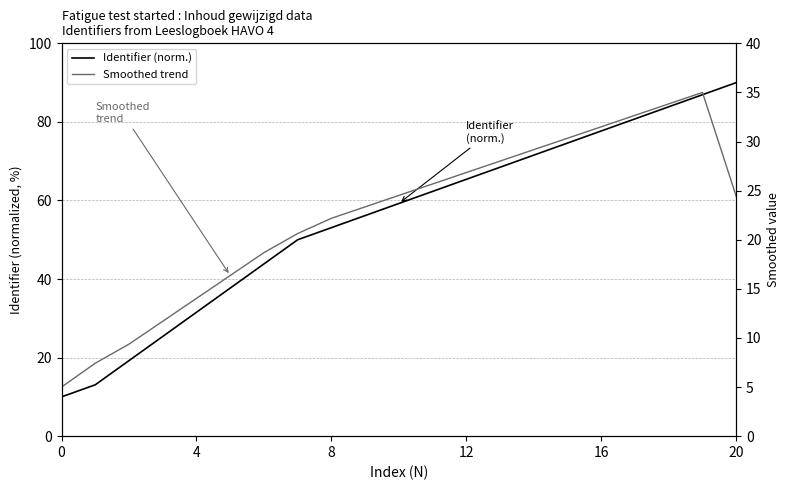

True or false: Smoothed trend and Identifier (norm.) intersect in this chart.

False